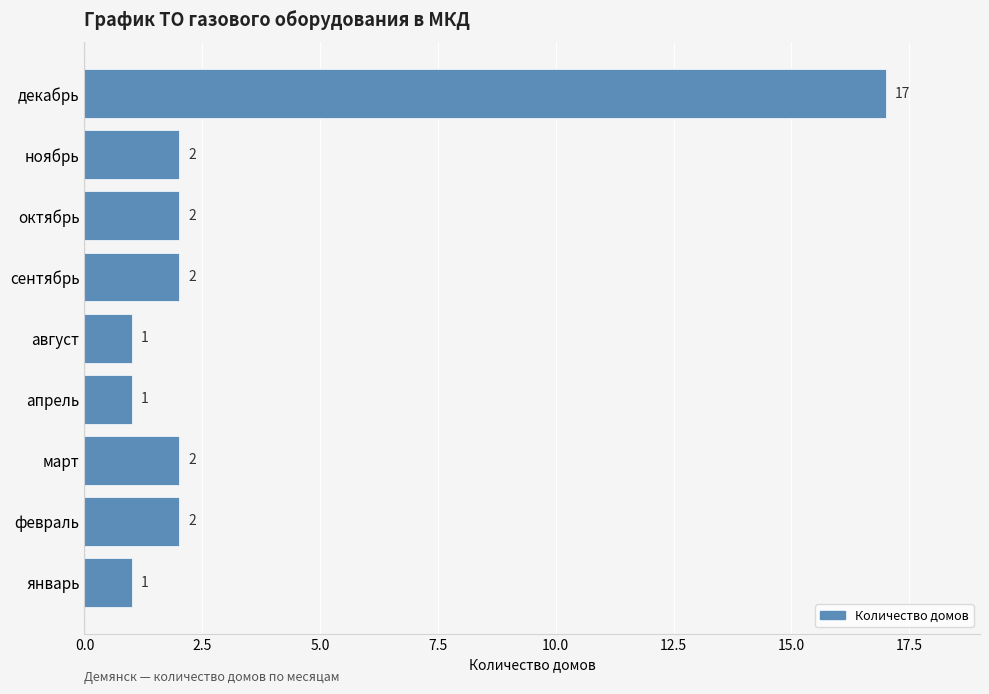

Reading top to bottom, transcribe all the data shown in this chart.

17	2	2	2	1	1	2	2	1